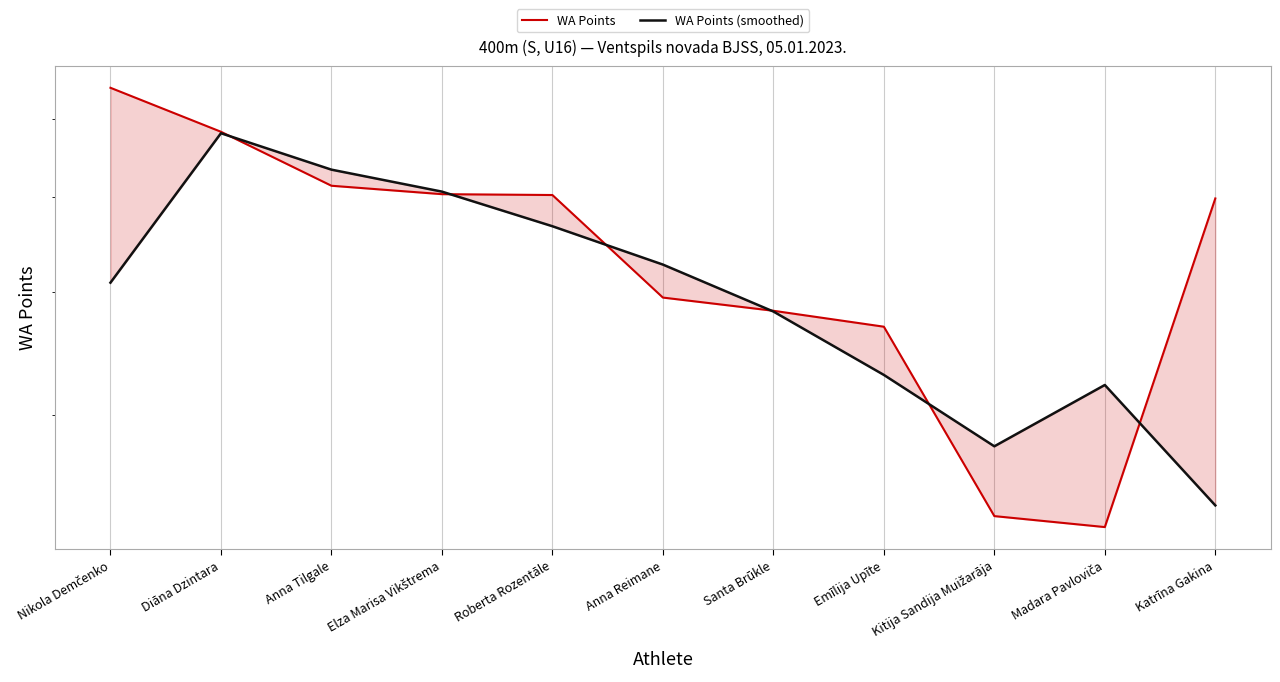

How many interior local valleys does the WA Points series have?

1